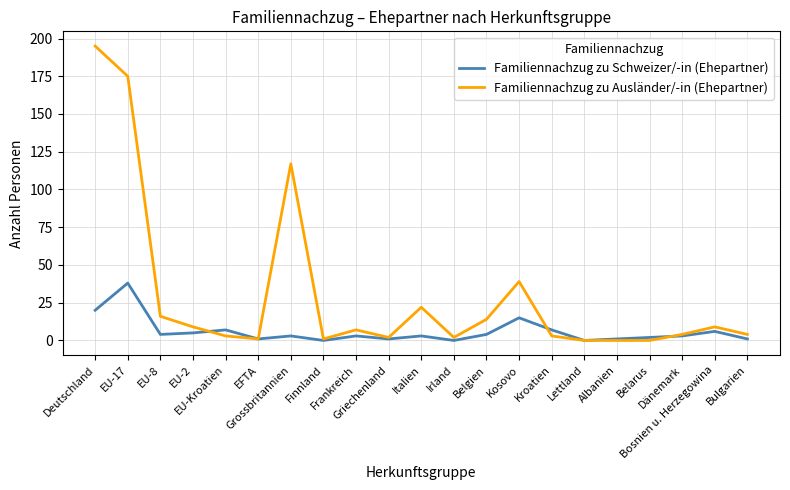

List the series in order of their overall mean, lowest first.

Familiennachzug zu Schweizer/-in (Ehepartner), Familiennachzug zu Ausländer/-in (Ehepartner)